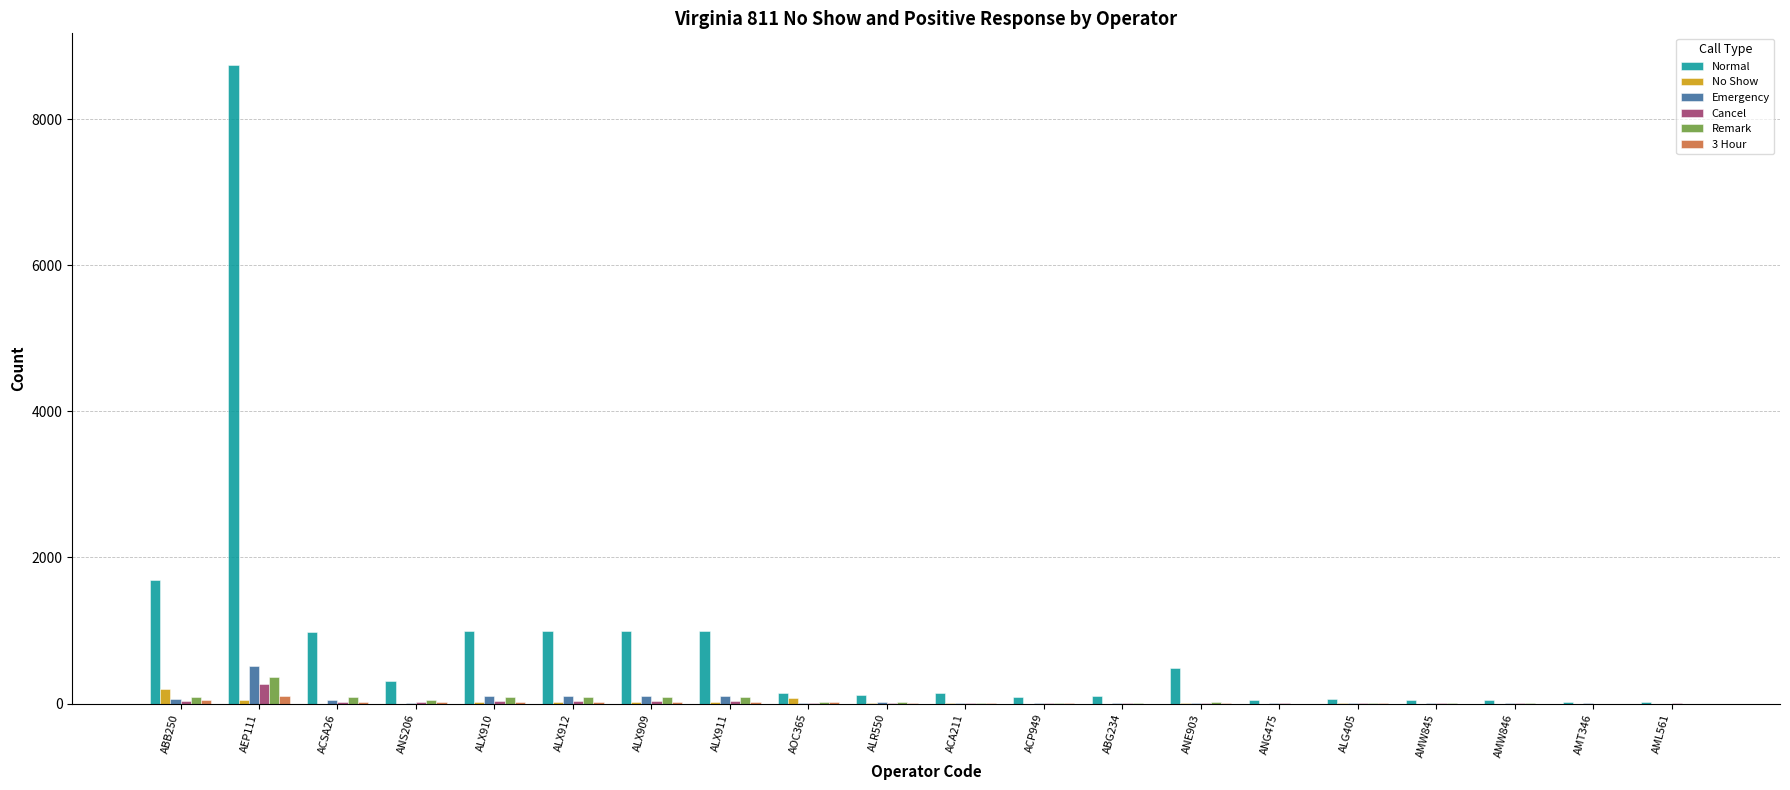

Which label corresponds to the largest value in the chart?

AEP111